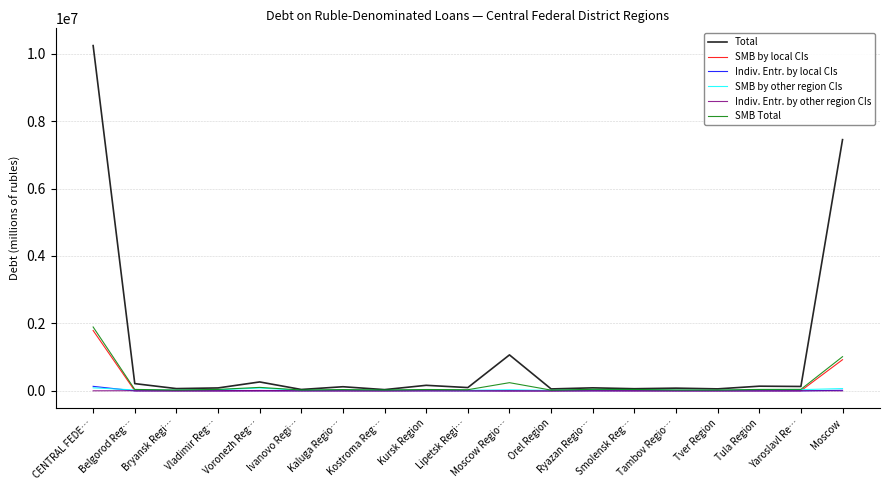

Count the number of data series in this chart.

6